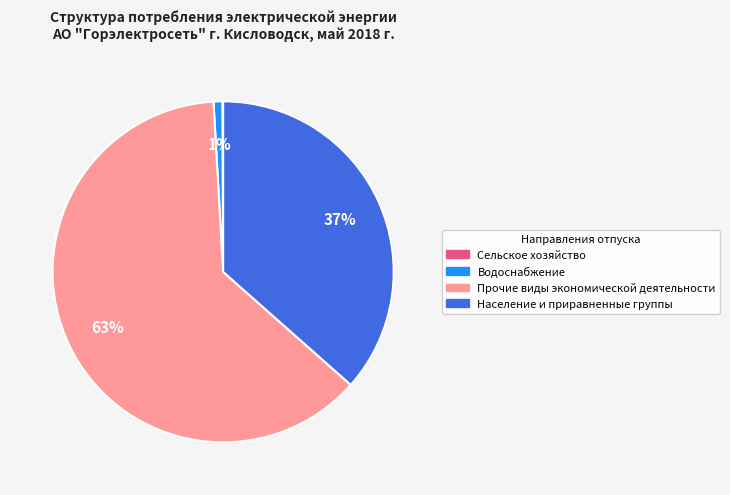

Is the sum of Водоснабжение and Население и приравненные группы greater than half?

No